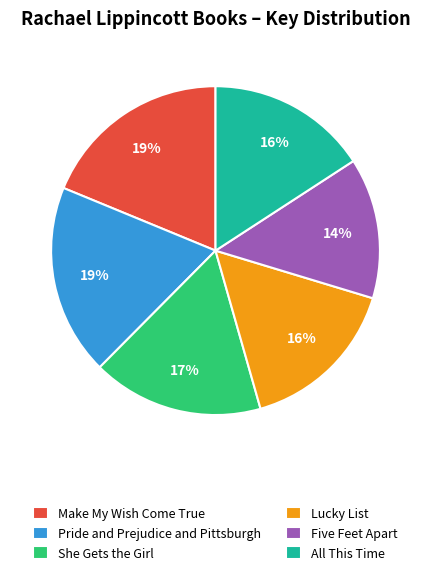

To the nearest percent, what is the combined percentage of Five Feet Apart and All This Time?

30%